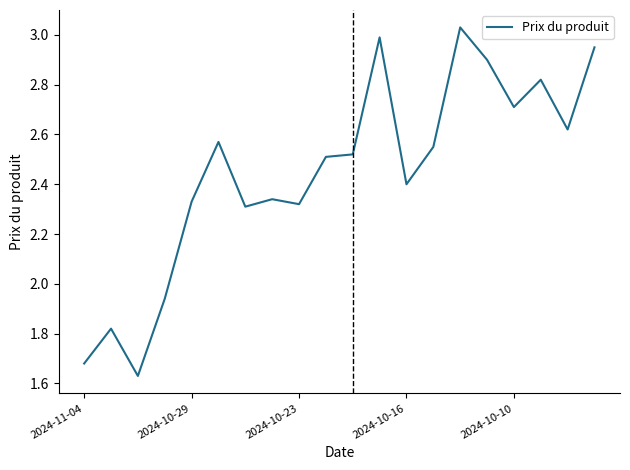

What is the difference between the maximum and minimum values?

1.4